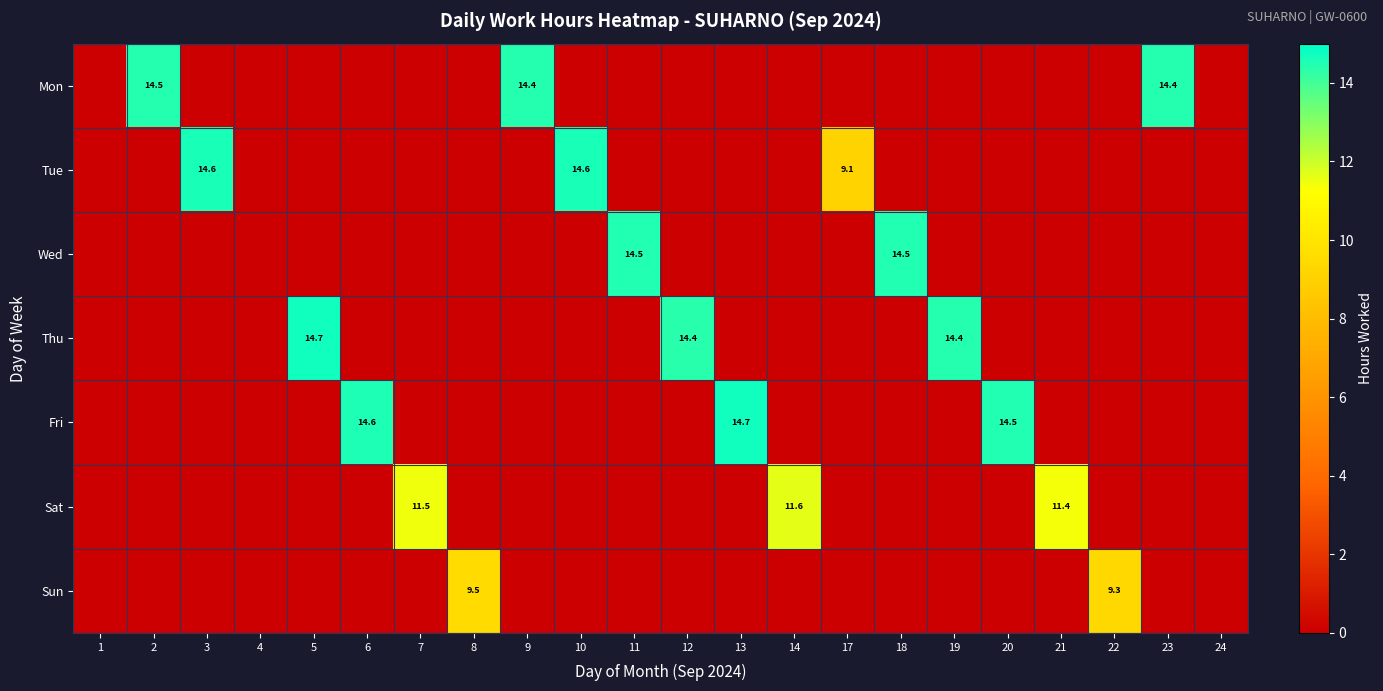

What is the difference between the maximum and minimum values in the Wed series?

14.5